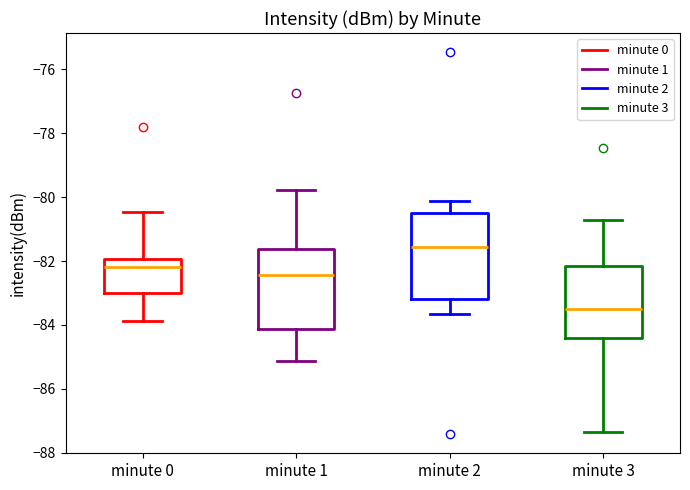

Where does the lower whisker of the box for minute 2 end on the y-axis? The values are not printed on the chart, so give them approximately, as read against the axis.

-83.6